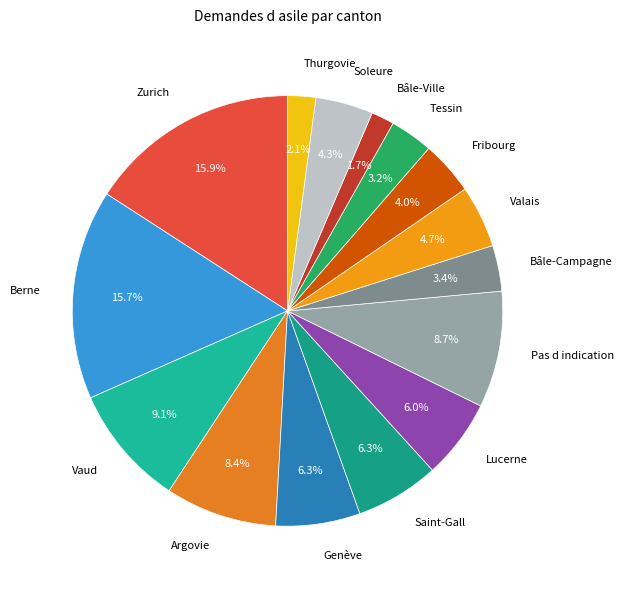

Is Vaud the majority of the pie?

No